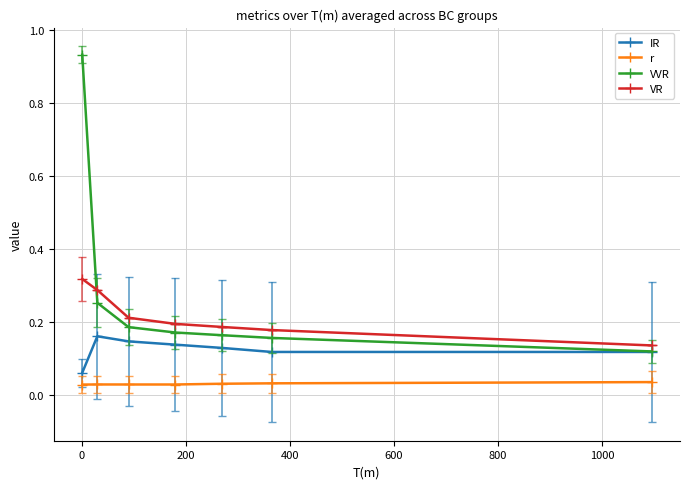

True or false: r and IR intersect in this chart.

False